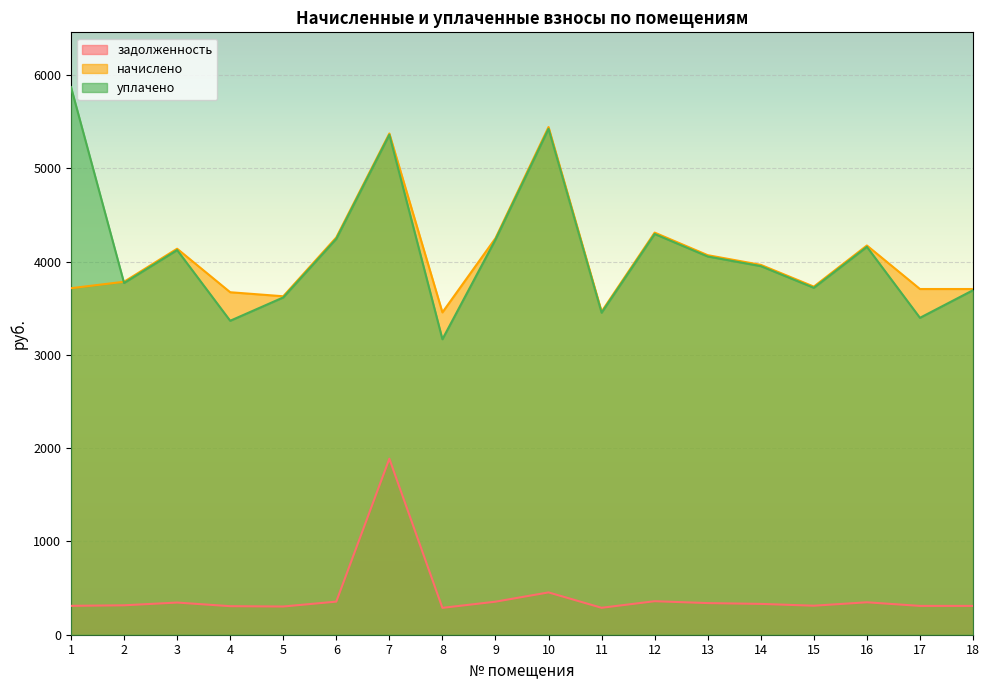

How many lines are shown in the chart?

3